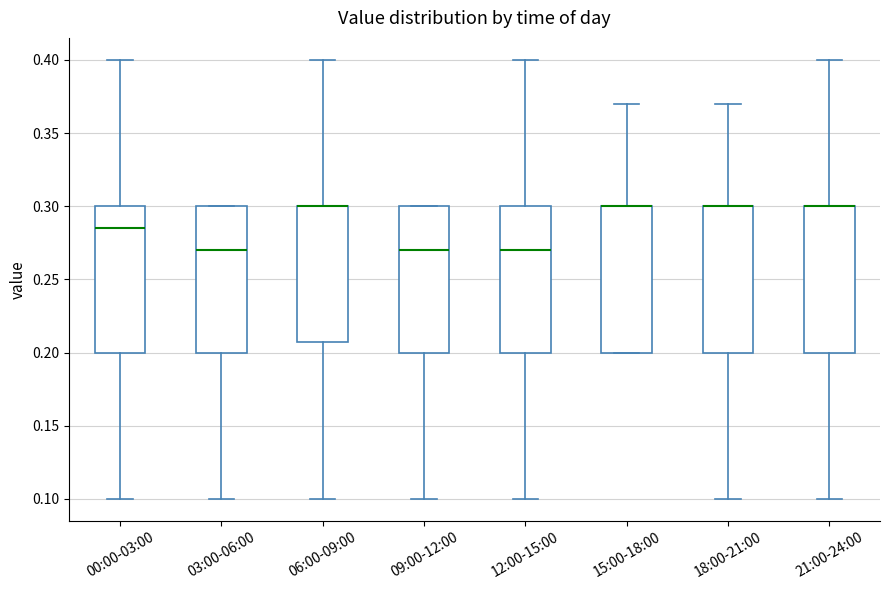

Where does the upper whisker of the box for 15:00-18:00 end on the y-axis? The values are not printed on the chart, so give them approximately, as read against the axis.

0.370